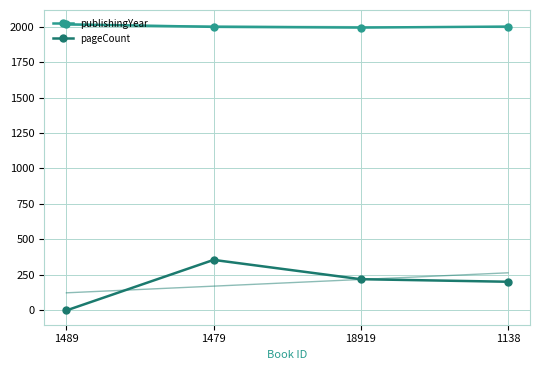

True or false: publishingYear and pageCount cross at least once.

False